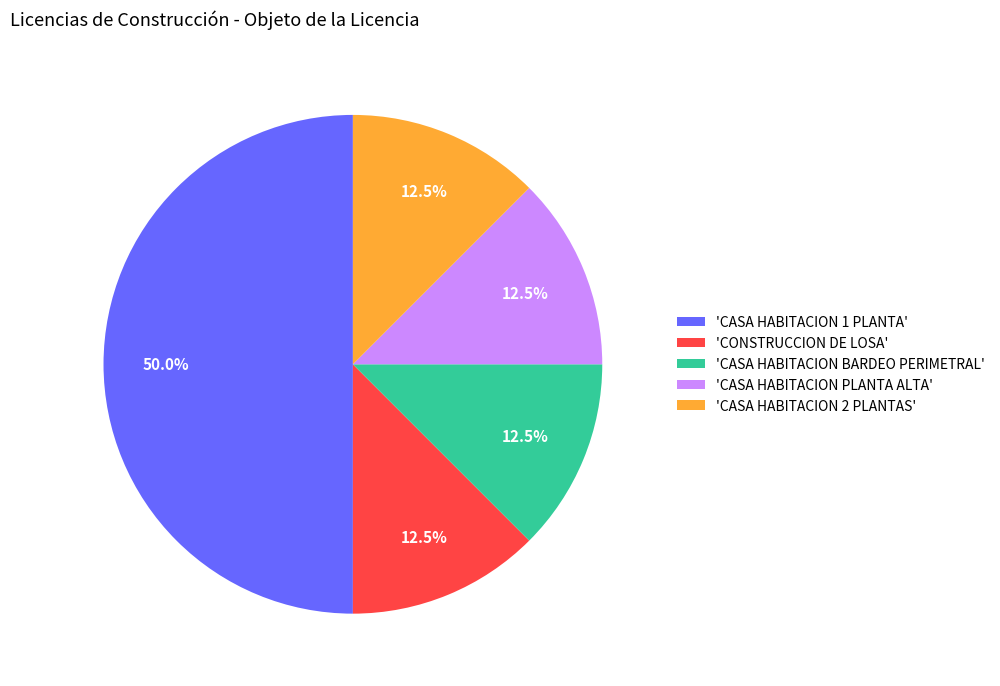

Which has a higher value, 'CASA HABITACION 2 PLANTAS' or 'CASA HABITACION 1 PLANTA'?

'CASA HABITACION 1 PLANTA'